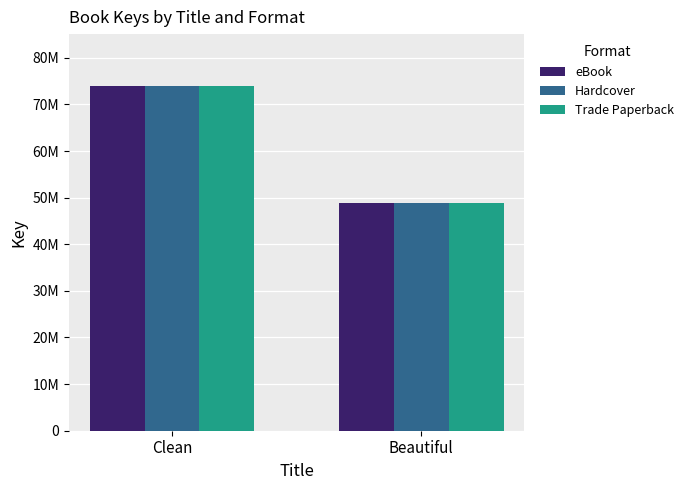

Which series has the largest range (max minus min)?

eBook